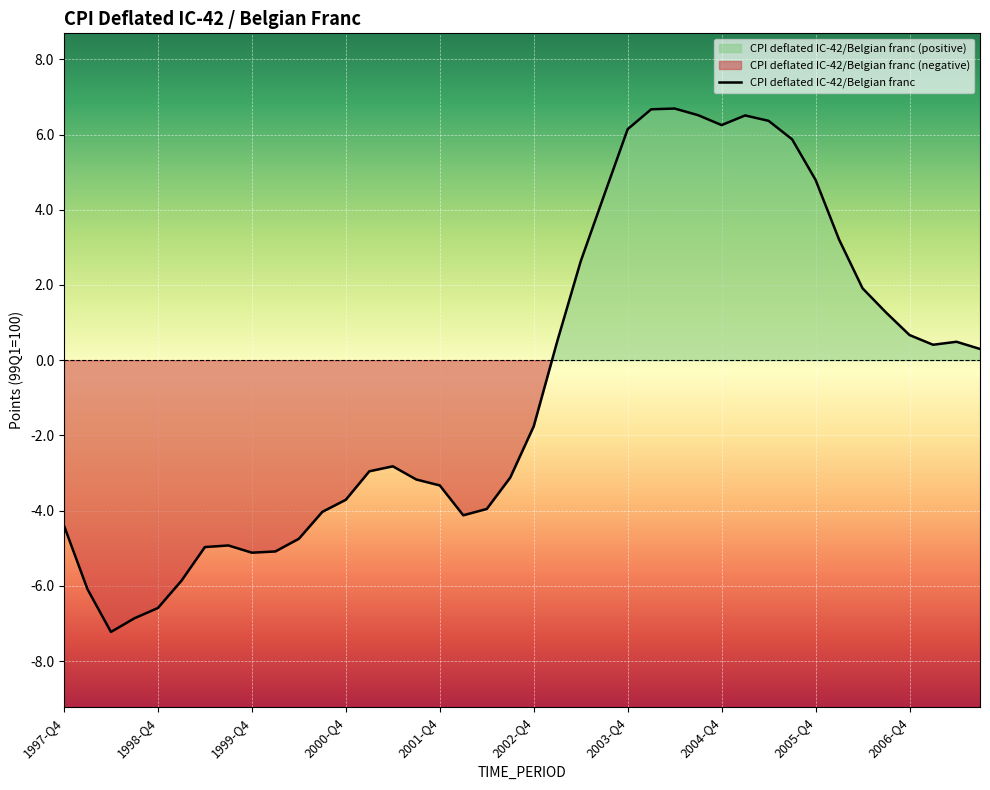

Is it true that CPI deflated IC-42/Belgian franc equals -8.2 at 1999-Q4?

False